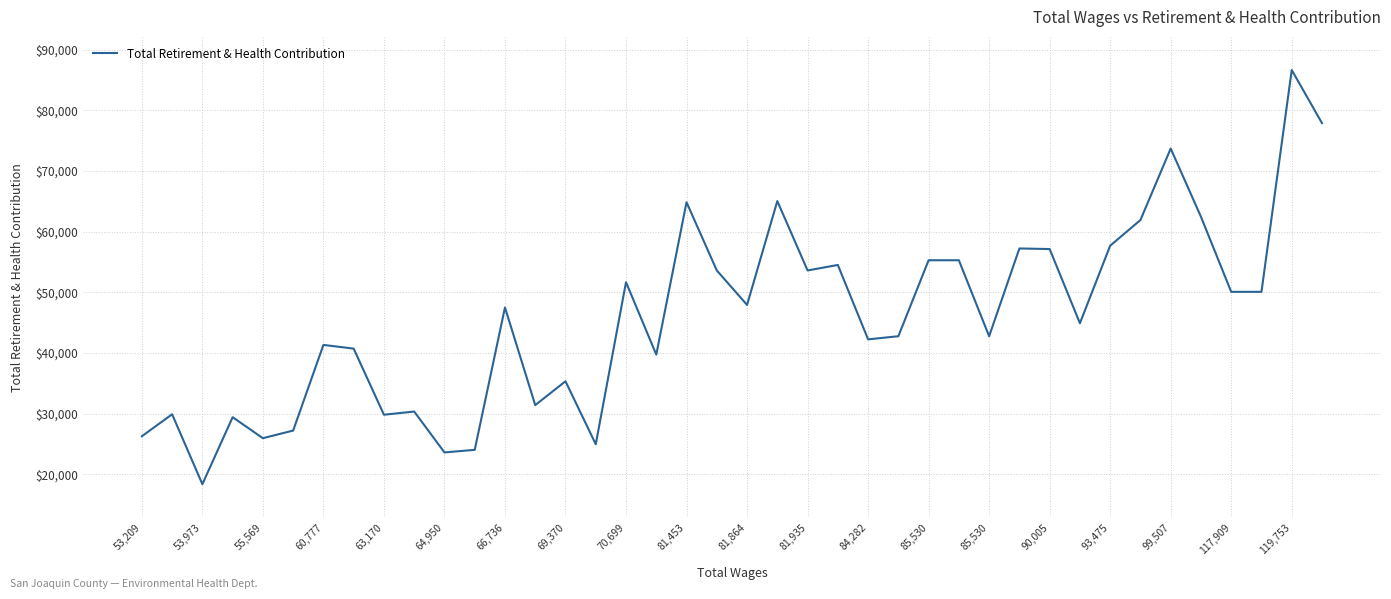

What is the smallest value displayed?

18346